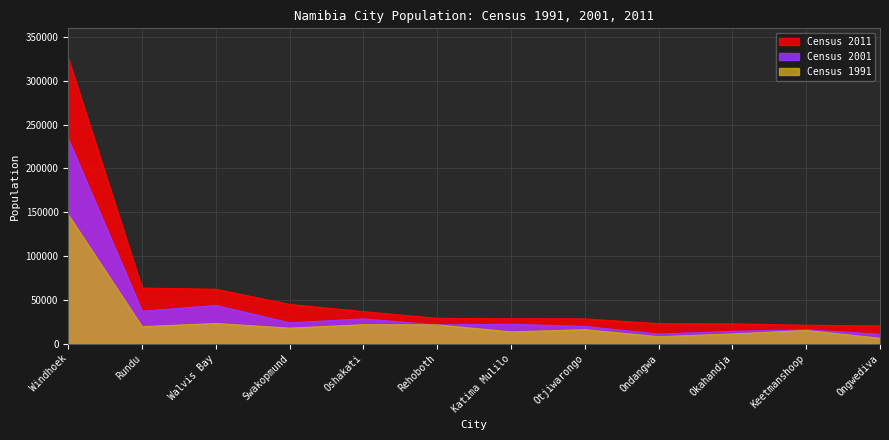

What is the sum of all Census 1991 values?

319637